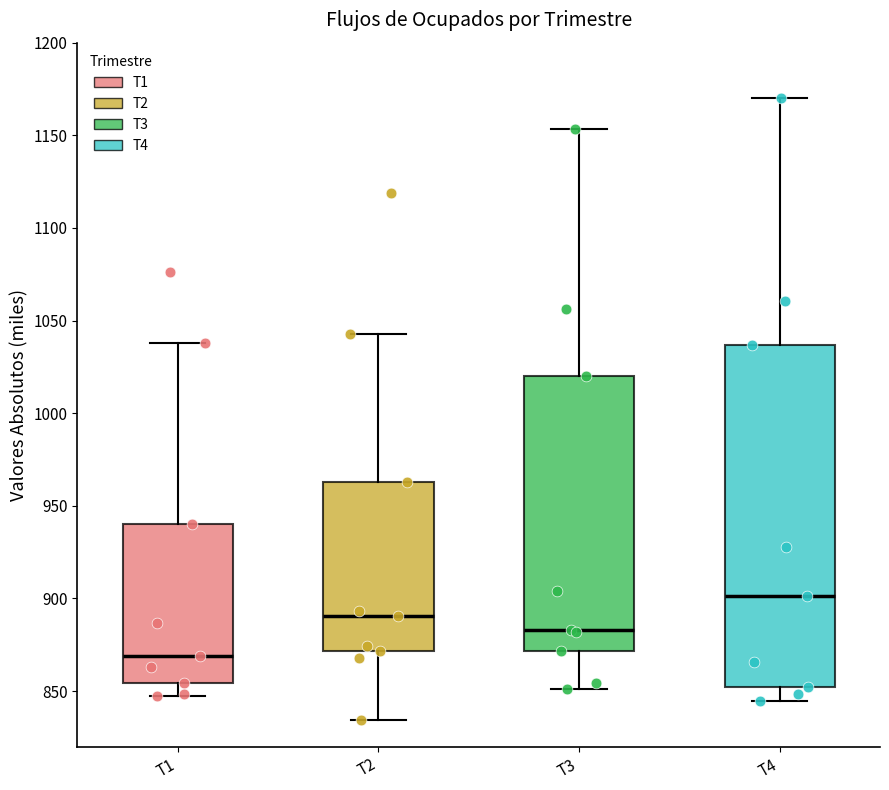

Which box has the lowest median line?

T1